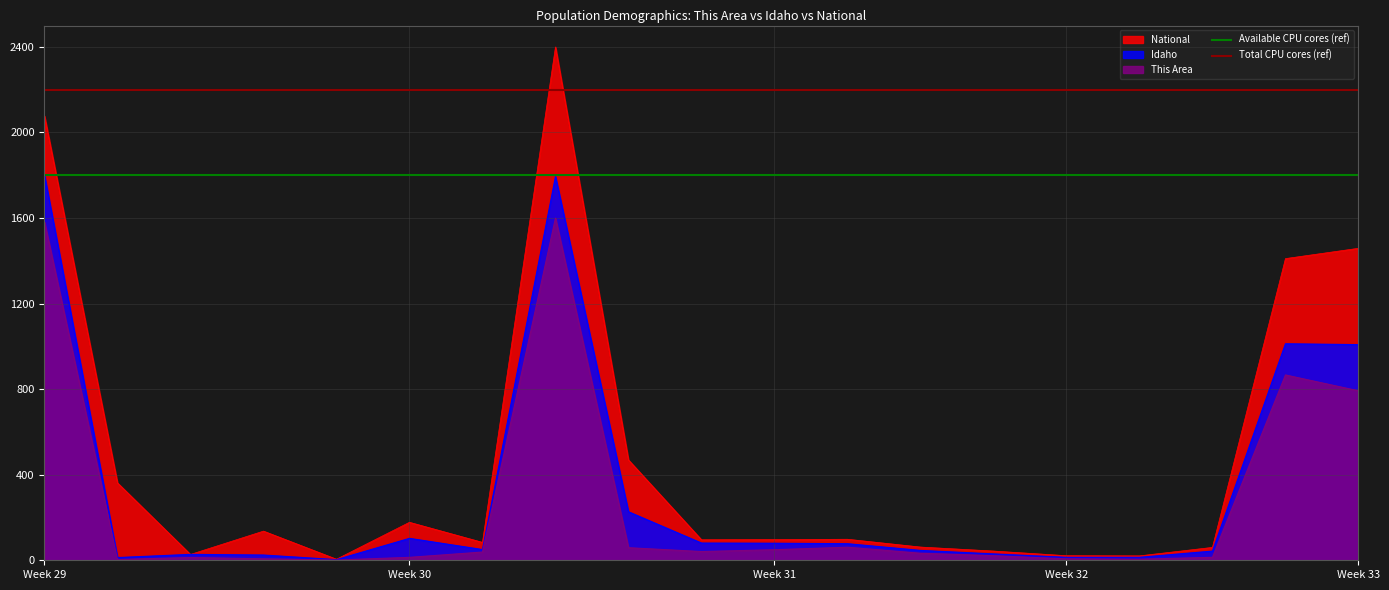

At which label is Idaho closest to 901?

Week 33